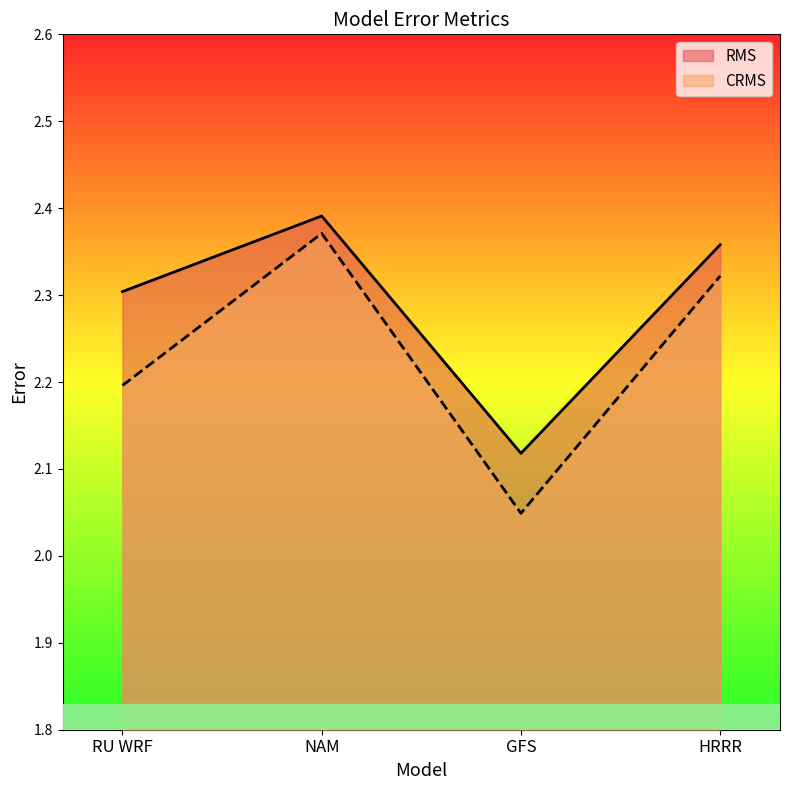

Which category has the lowest value in the RMS series?

GFS